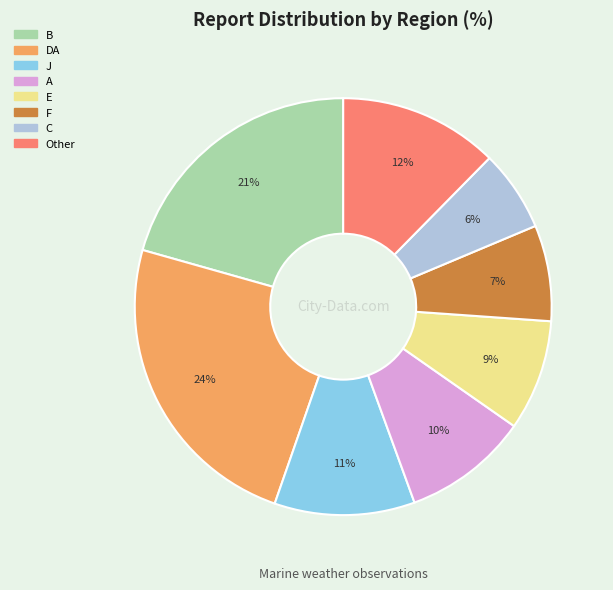

To the nearest percent, what is the difference between the largest and smallest slice percentages?

18%